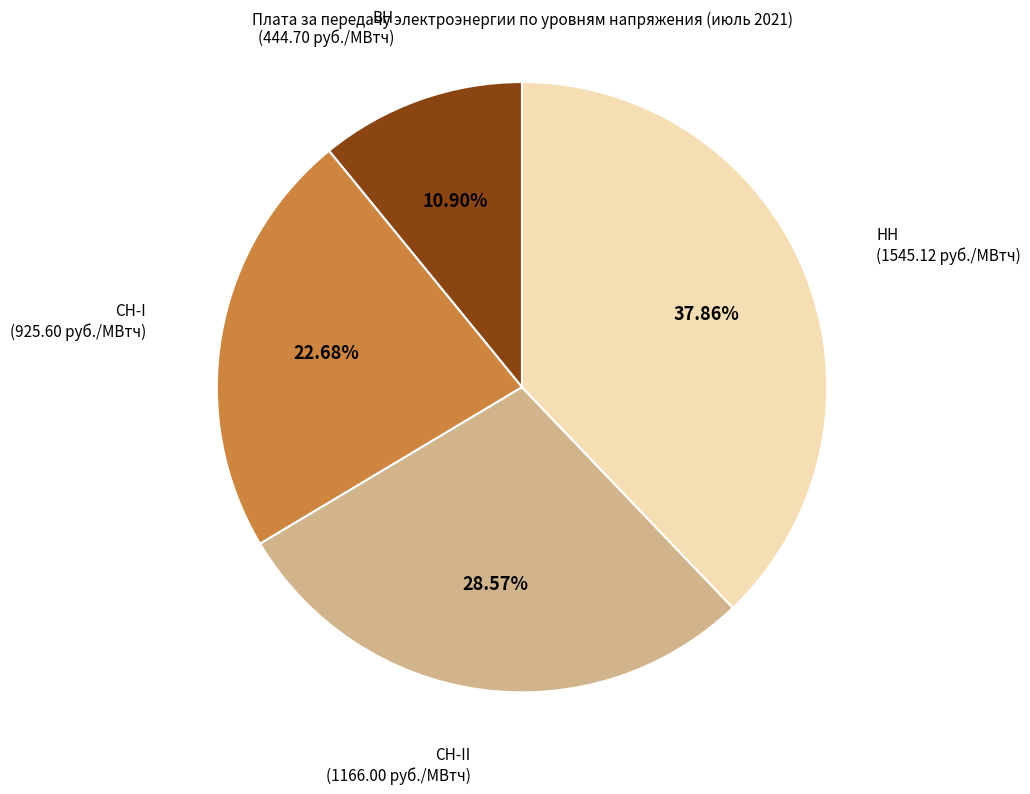

Is there any slice that represents more than half of the pie?

No